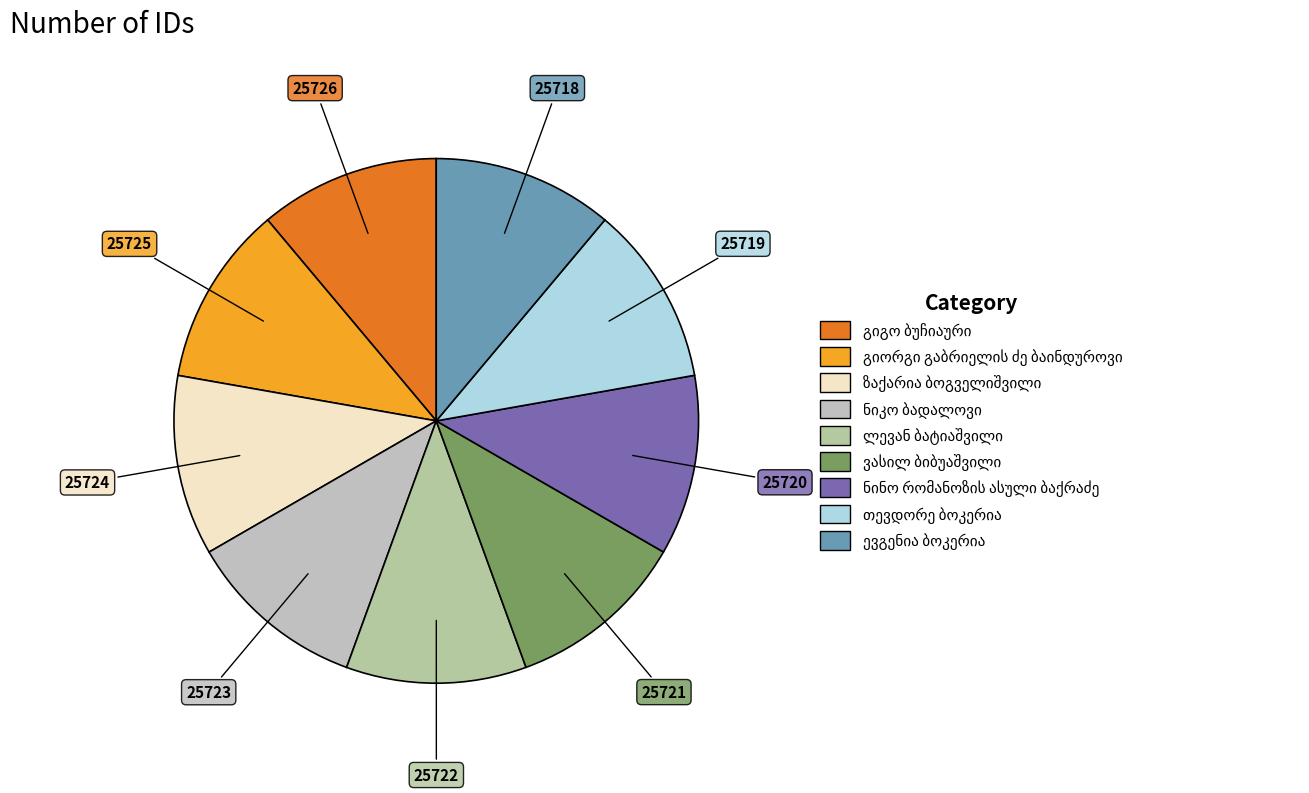

Count the number of slices in the pie.

9